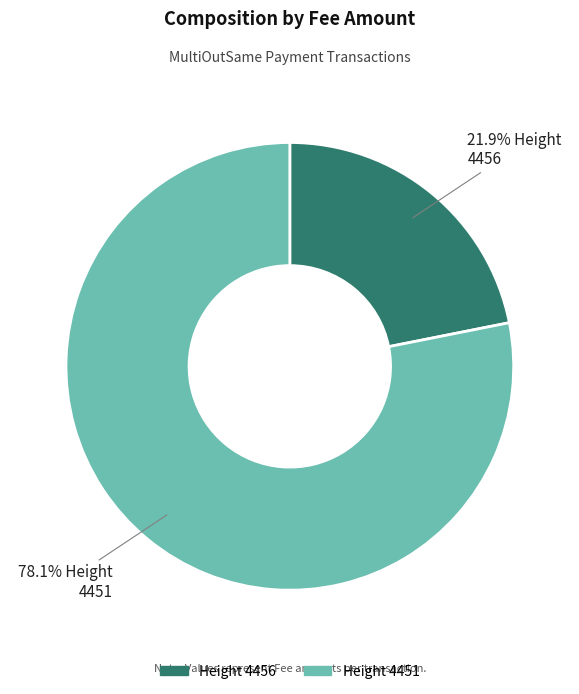

Rank the categories by value from lowest to highest.

Height 4456, Height 4451